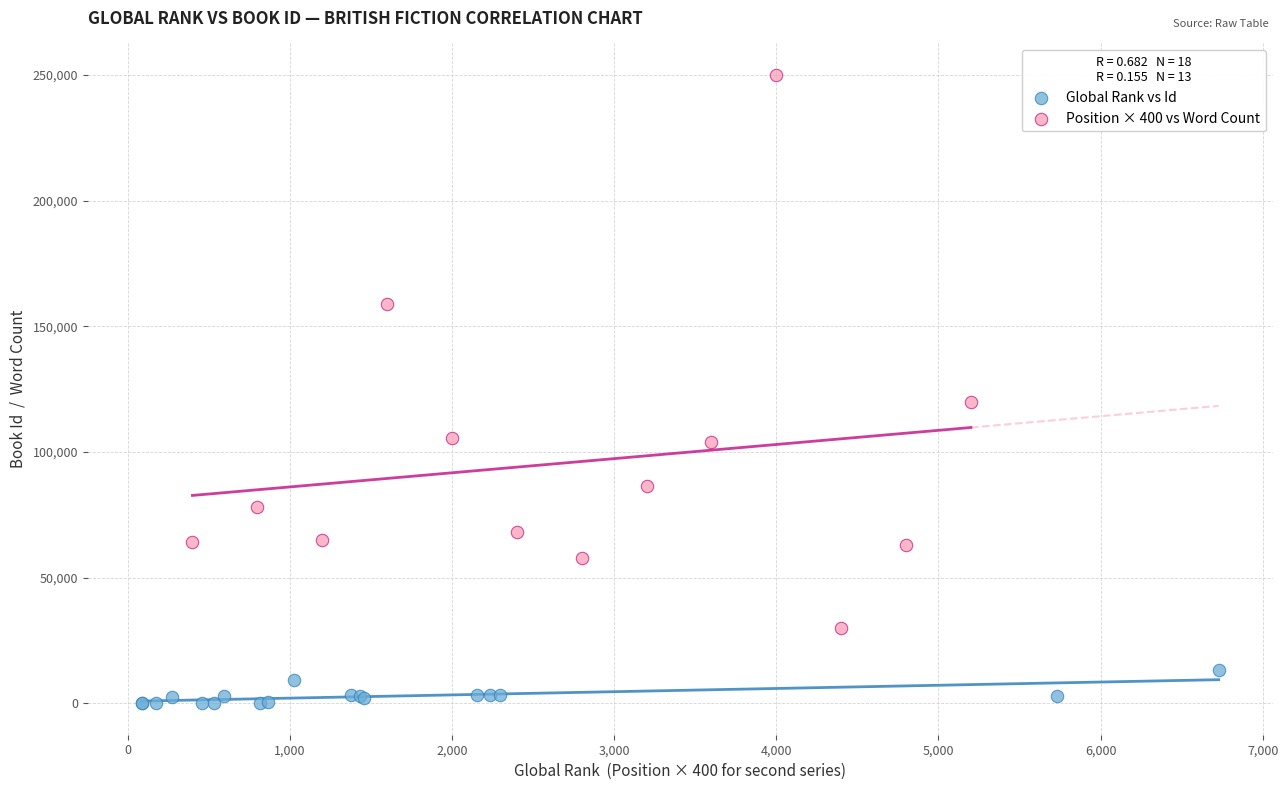

Which series reaches the maximum Y coordinate?

Position × 400 vs Word Count